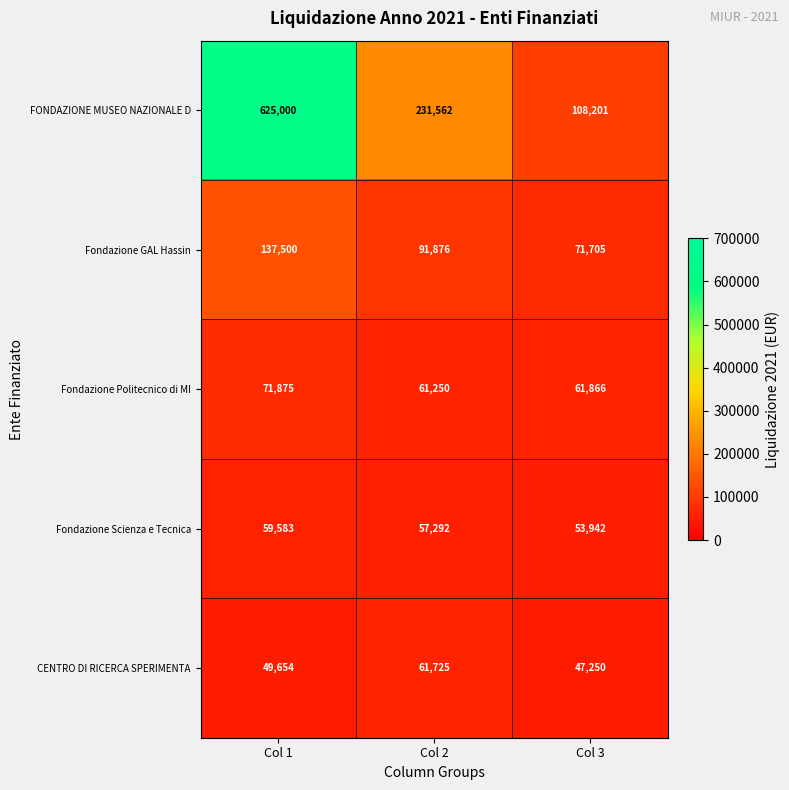

Is it true that Fondazione Scienza e Tecnica equals 59583 at Col 1?

True